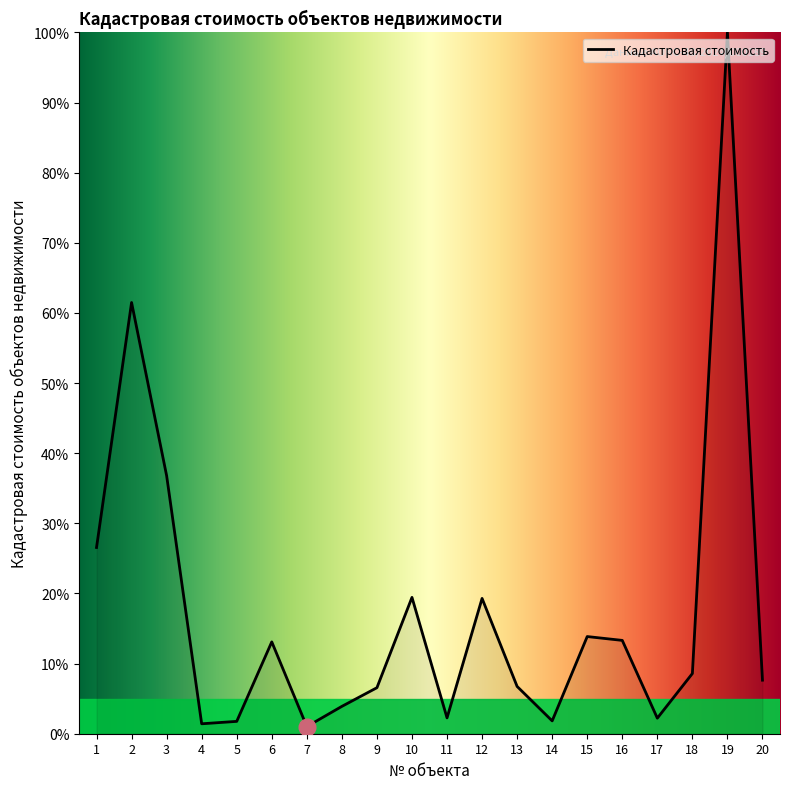

At which category does the data reach its first local peak?

2